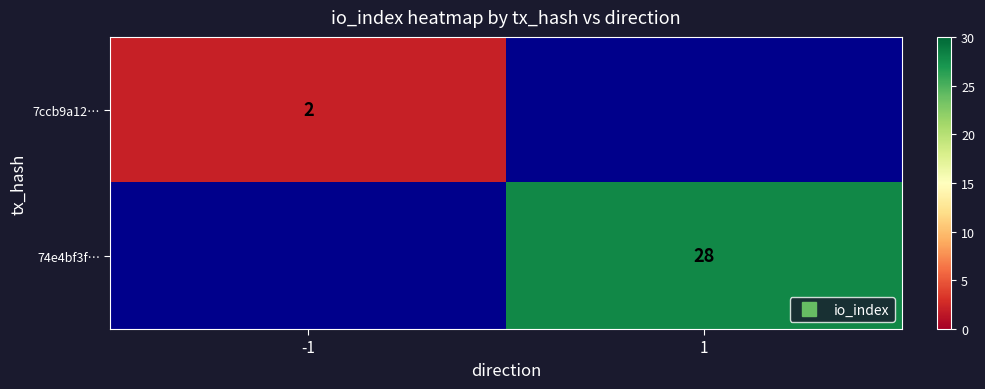

How many series are shown in this chart?

2